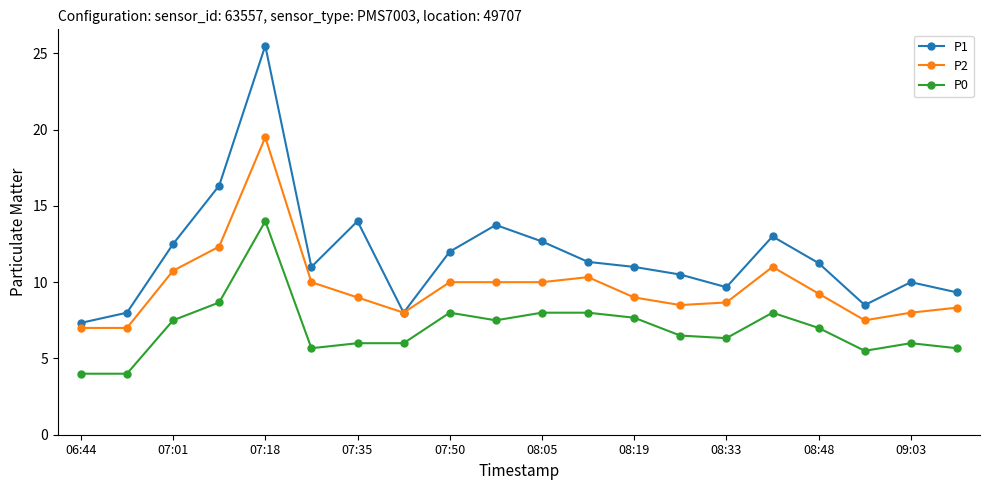

Which series has the widest spread of values?

P1